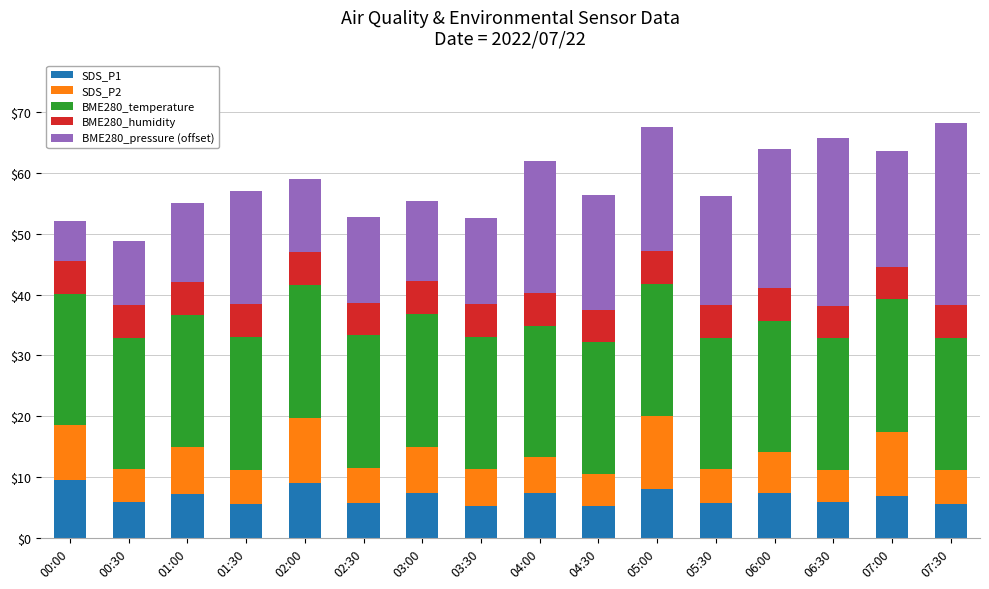

What is the total value across all series at 00:00?

52.1